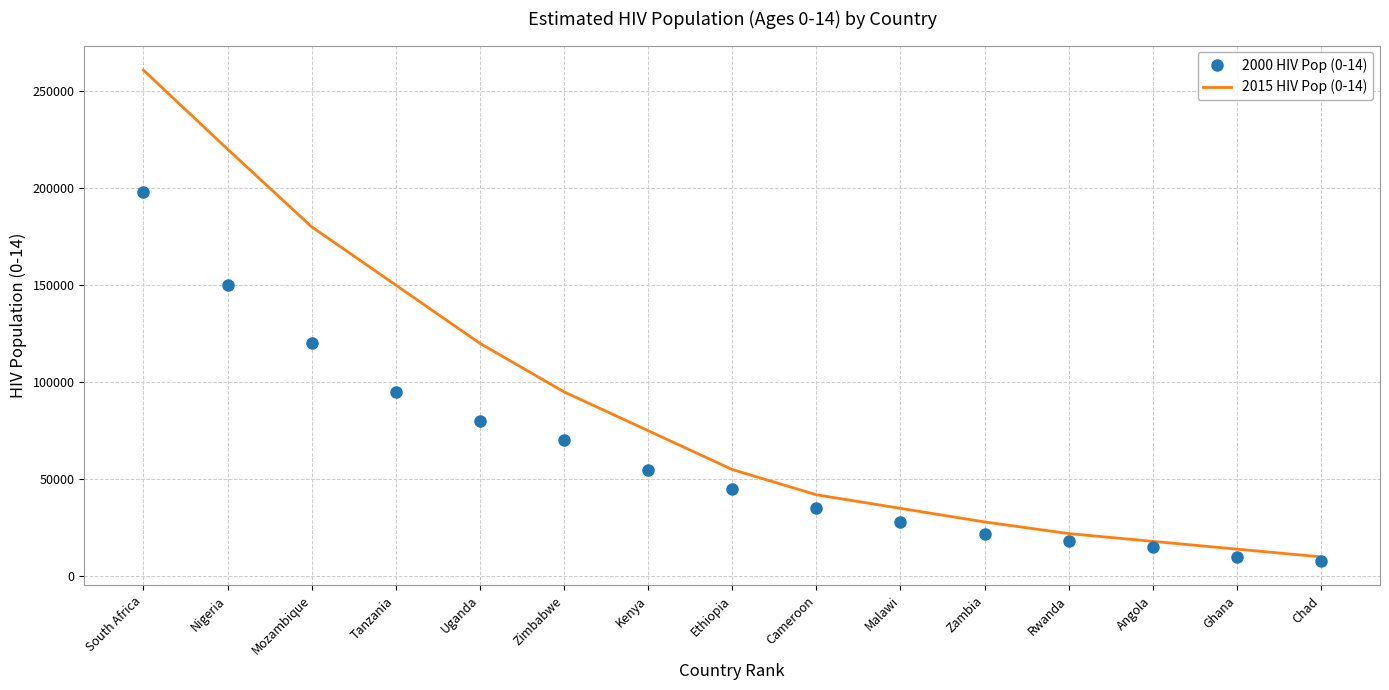

The 2015 HIV Pop (0-14) series shows 39626 at Uganda. True or false?

False